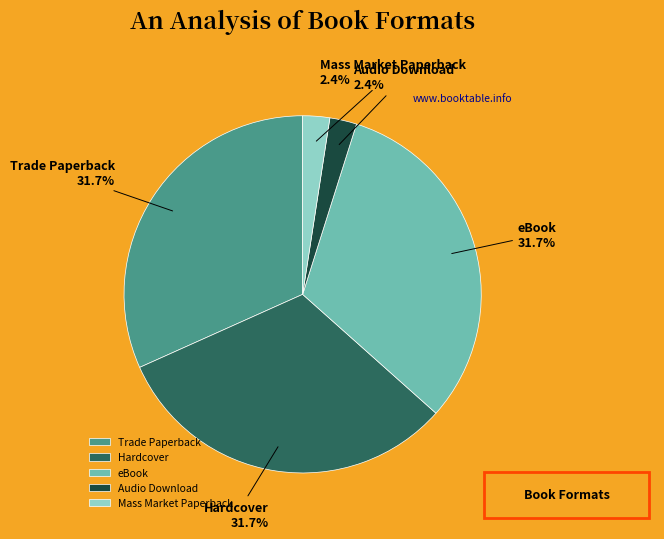

How many segments does this pie chart have?

5